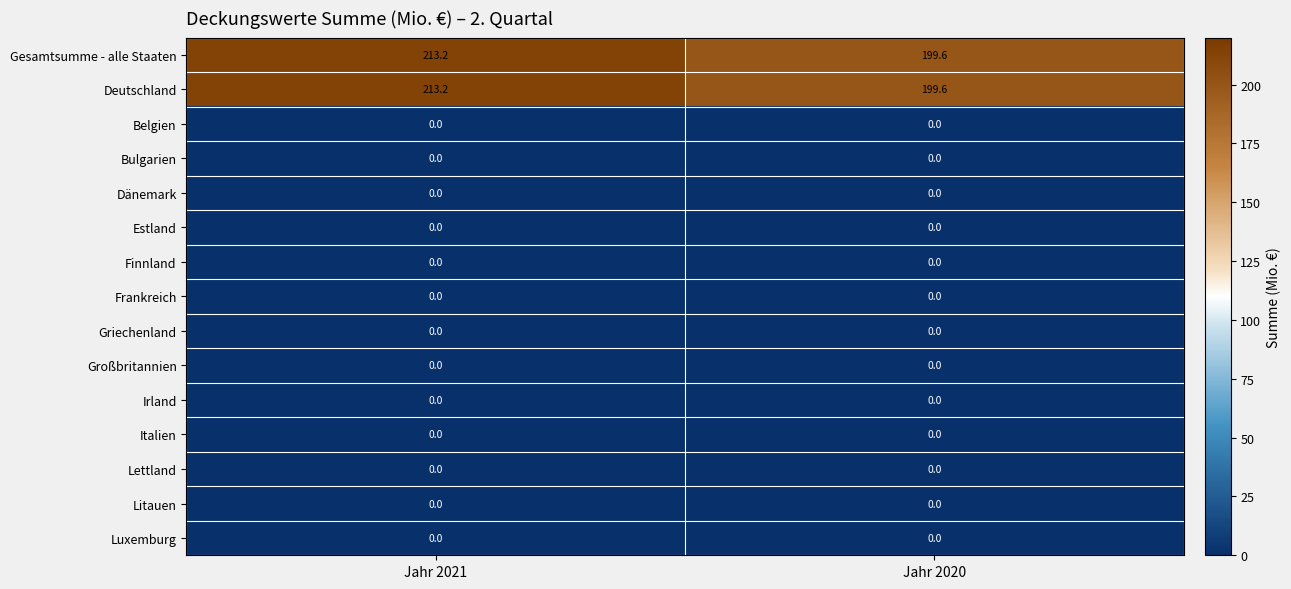

Reading right to left, what are all the values shown in this chart?

Gesamtsumme - alle Staaten: 199.6	213.2
Deutschland: 199.6	213.2
Belgien: 0.0	0.0
Bulgarien: 0.0	0.0
Dänemark: 0.0	0.0
Estland: 0.0	0.0
Finnland: 0.0	0.0
Frankreich: 0.0	0.0
Griechenland: 0.0	0.0
Großbritannien: 0.0	0.0
Irland: 0.0	0.0
Italien: 0.0	0.0
Lettland: 0.0	0.0
Litauen: 0.0	0.0
Luxemburg: 0.0	0.0